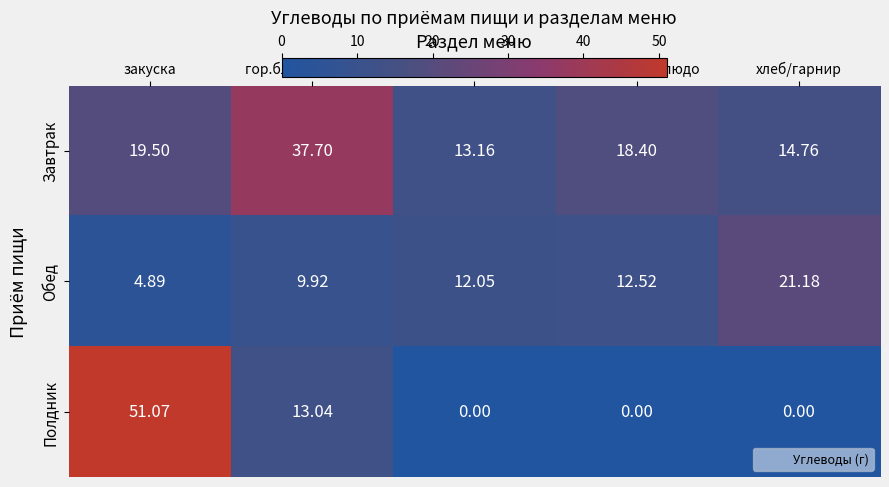

Which series has the widest spread of values?

Полдник